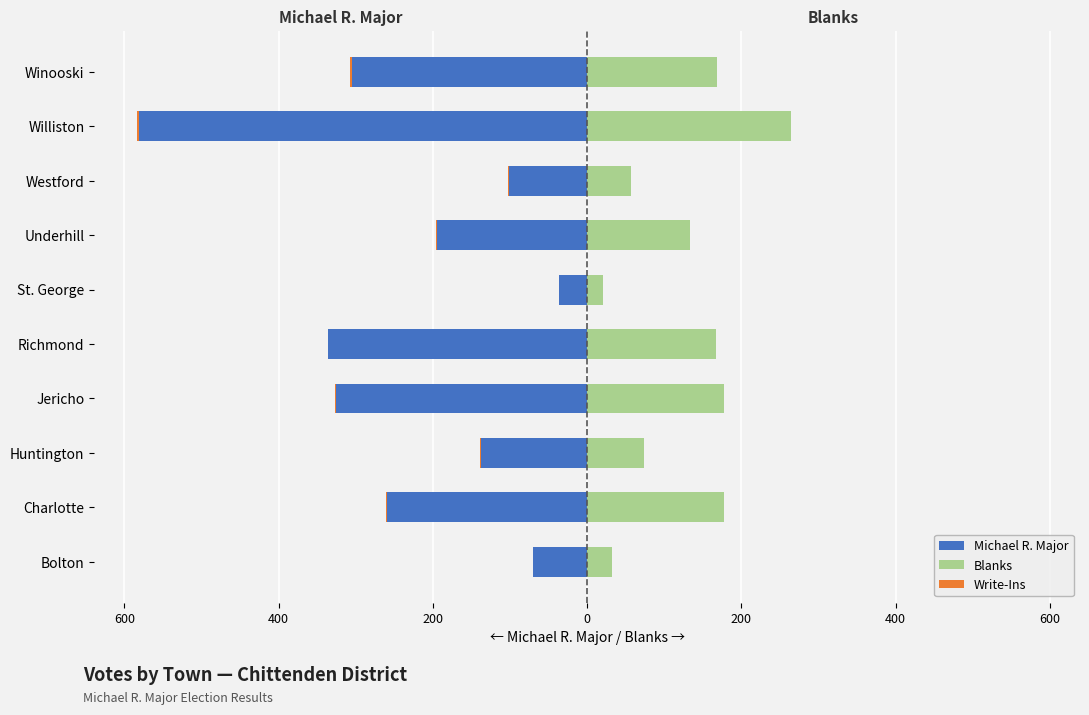

What are all the series names shown in the legend?

Michael R. Major, Blanks, Write-Ins